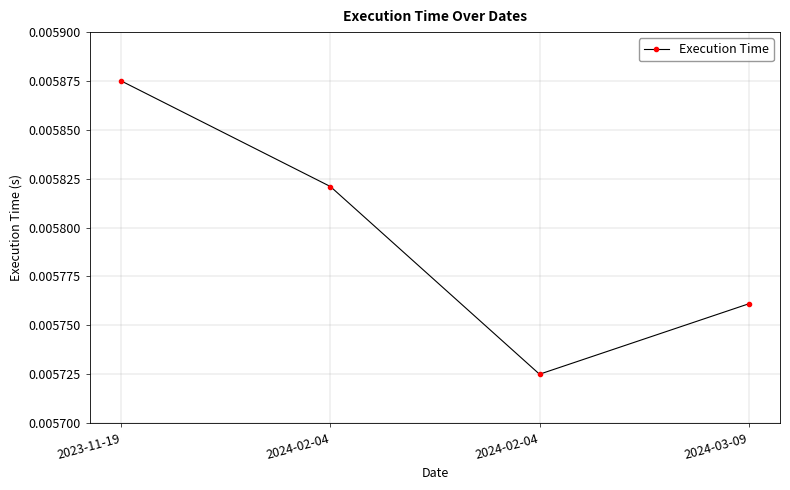

Rank the categories by value from highest to lowest.

2023-11-19, 2024-02-04, 2024-03-09, 2024-02-04